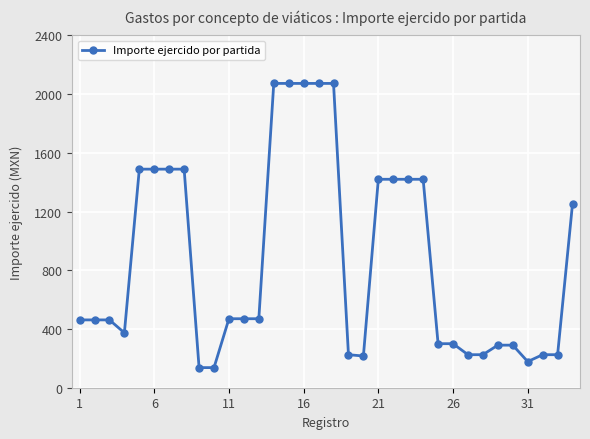

What is the minimum value shown in the chart?

137